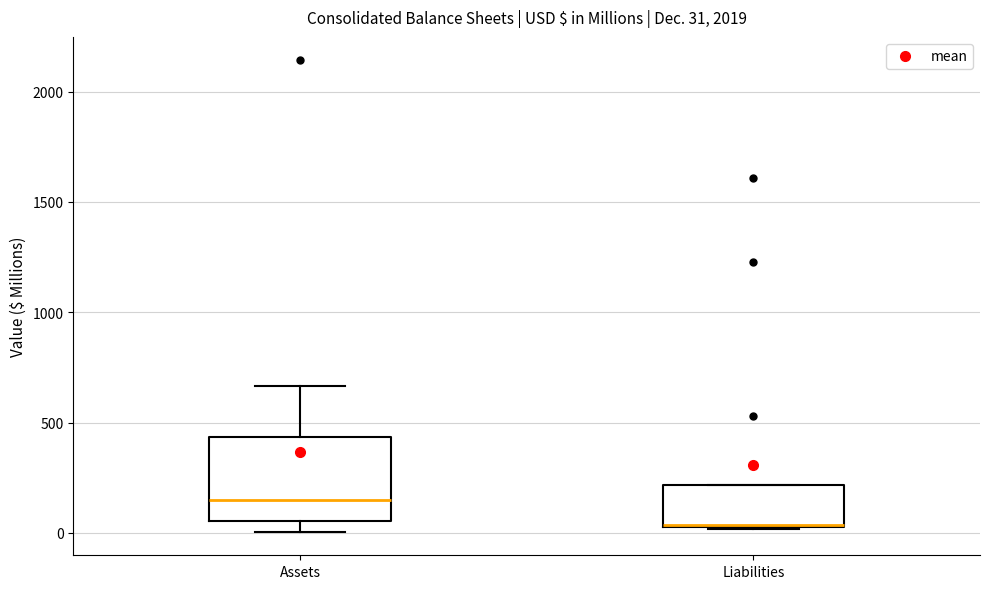

Which box is the tallest, from its lower edge to its upper edge?

Assets